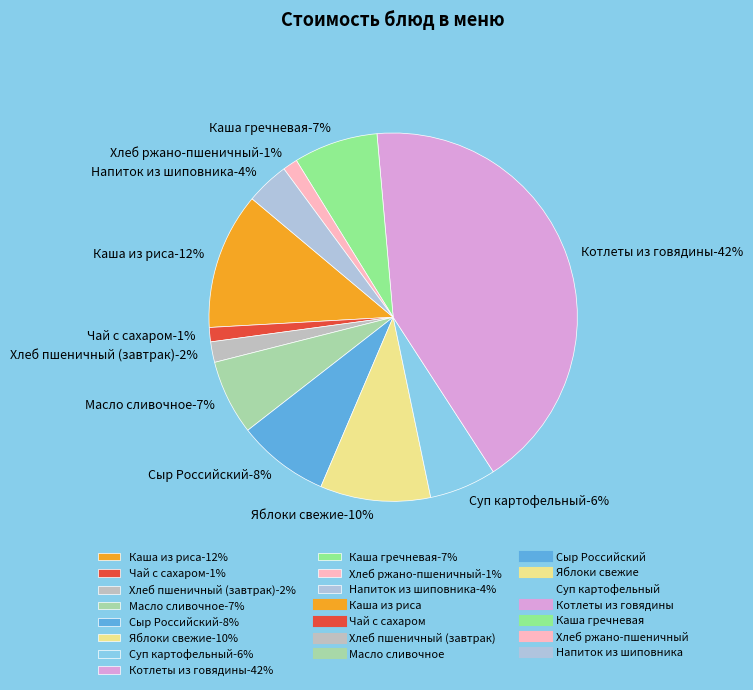

Rank the categories by value from lowest to highest.

Чай с сахаром, Хлеб ржано-пшеничный, Хлеб пшеничный (завтрак), Напиток из шиповника, Суп картофельный, Масло сливочное, Каша гречневая, Сыр Российский, Яблоки свежие, Каша из риса, Котлеты из говядины